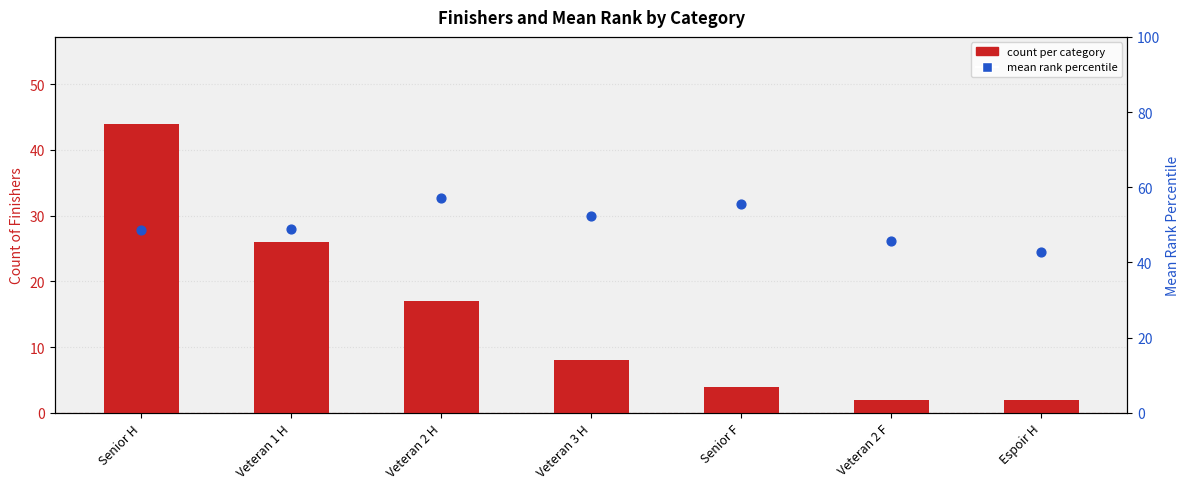

Is the value of mean rank percentile at Veteran 2 F greater than the value of count per category at Veteran 3 H?

Yes